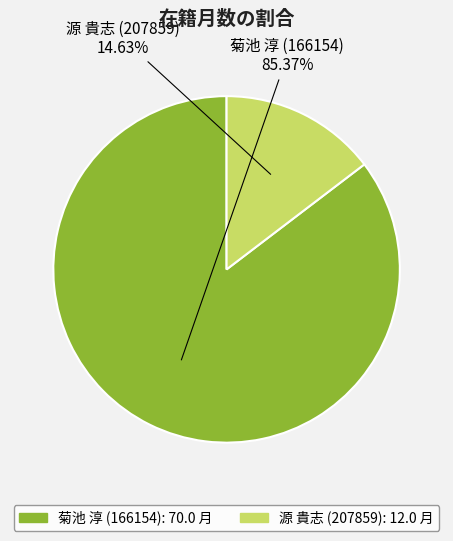

Which slice represents more than half of the pie?

菊池 淳 (166154)